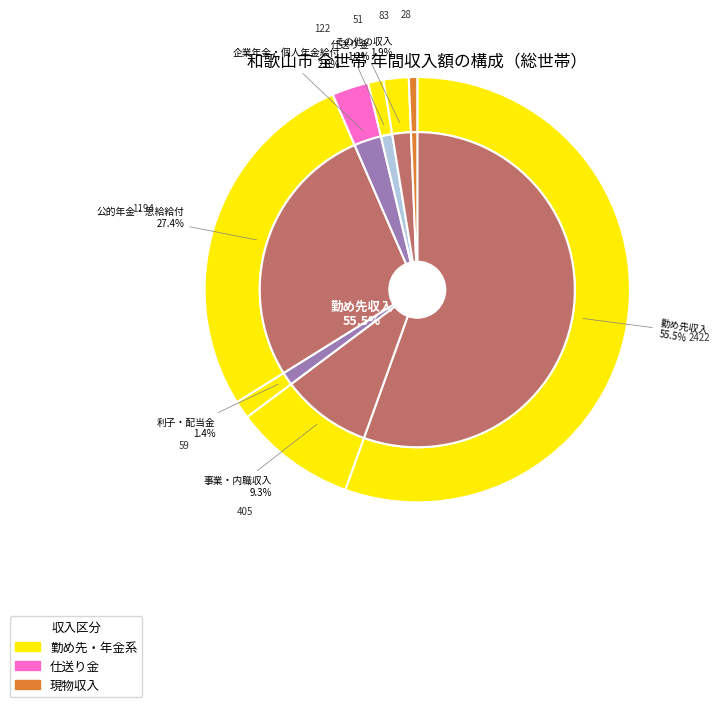

What is the ratio of the value at 企業年金・個人年金給付 to the value at 公的年金・恩給給付?

0.1